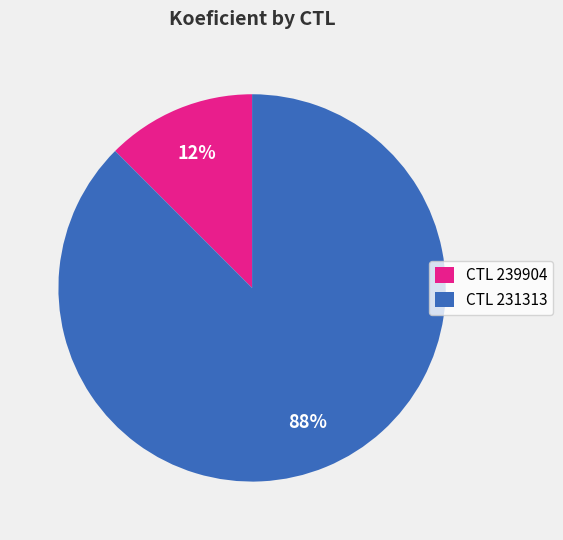

Is there any slice that represents more than half of the pie?

Yes